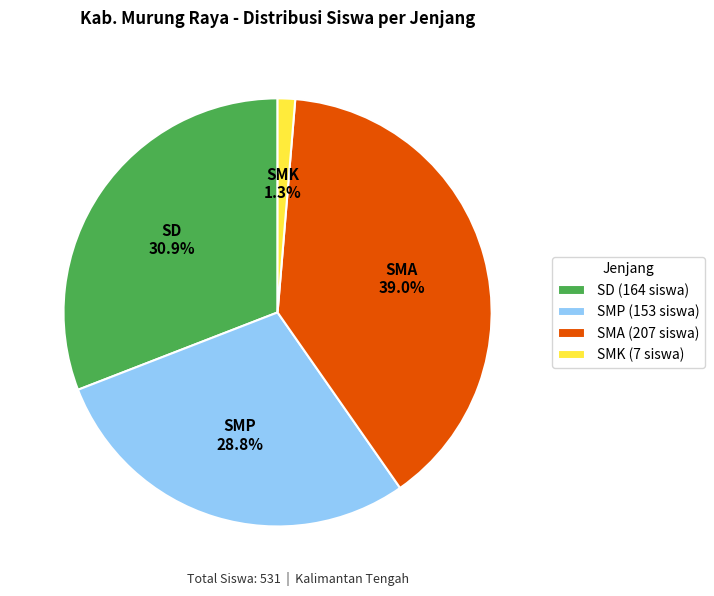

Between SMP (153 siswa) and SD (164 siswa), which is larger?

SD (164 siswa)